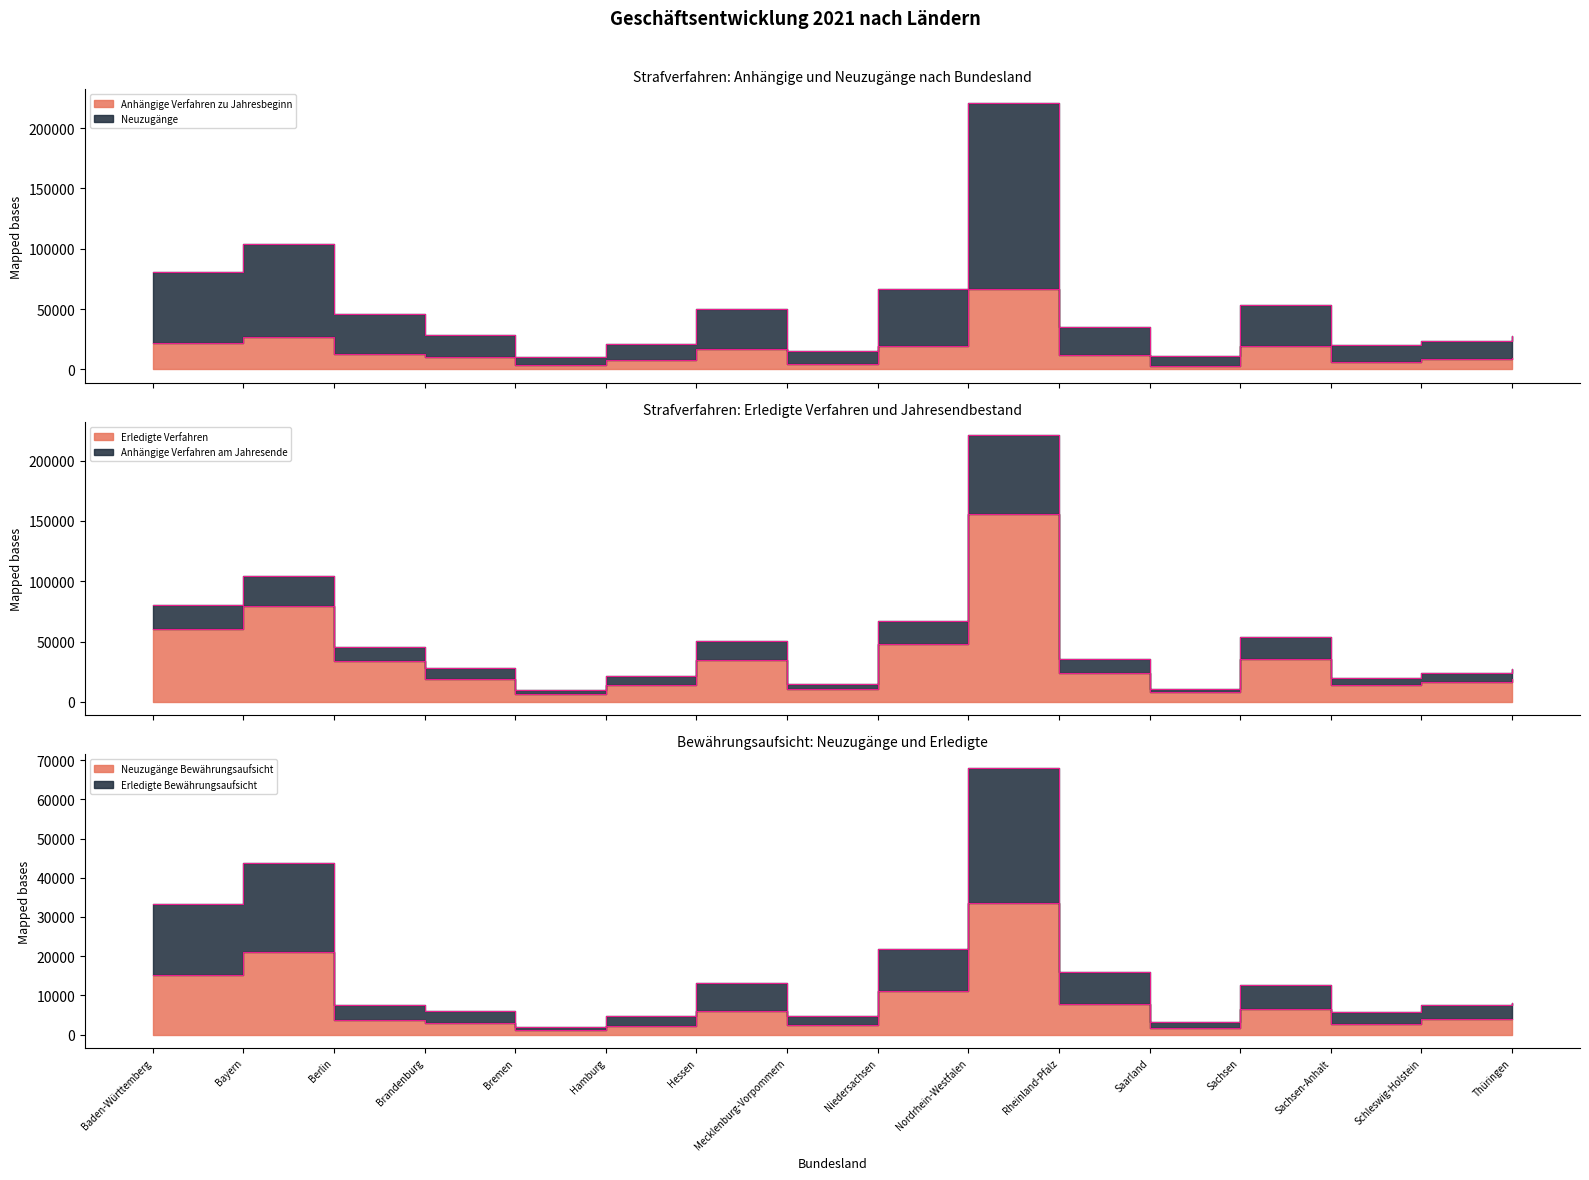

How many lines are shown in the chart?

6